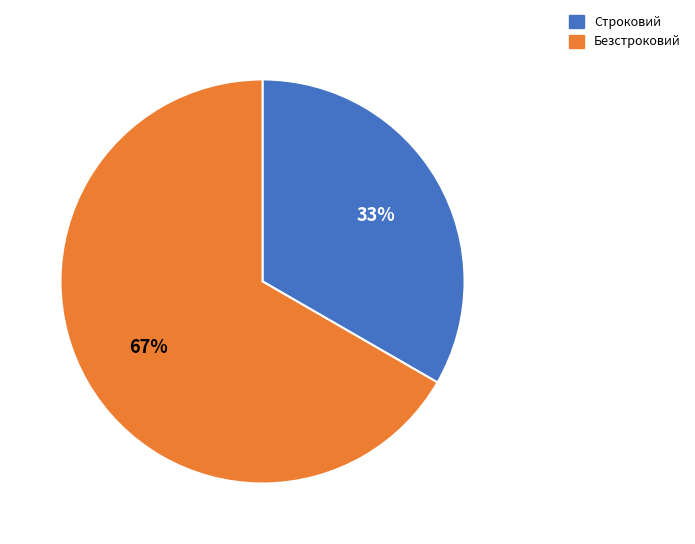

How many slices are in this pie chart?

2